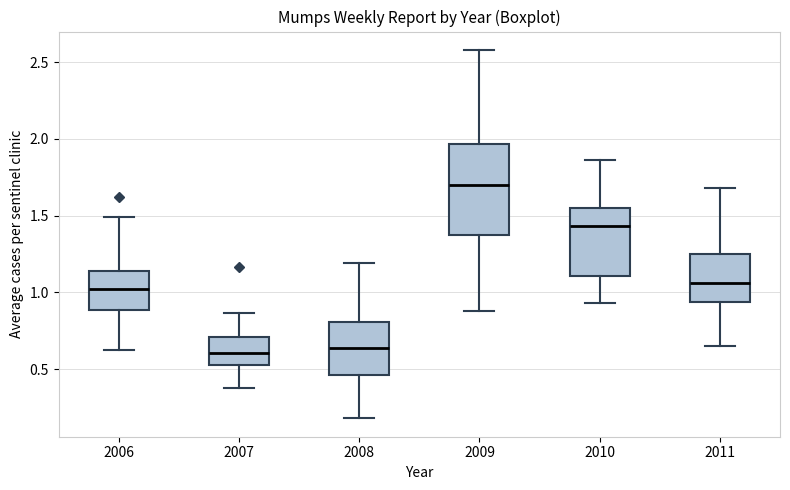

Comparing the boxes themselves (not the whiskers), which one is the tallest?

2009